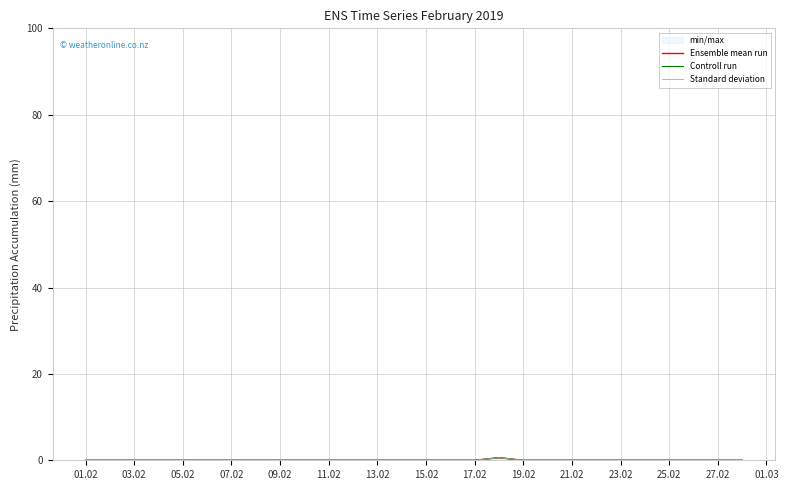

True or false: Ensemble mean run has more than 1 interior local peaks.

False